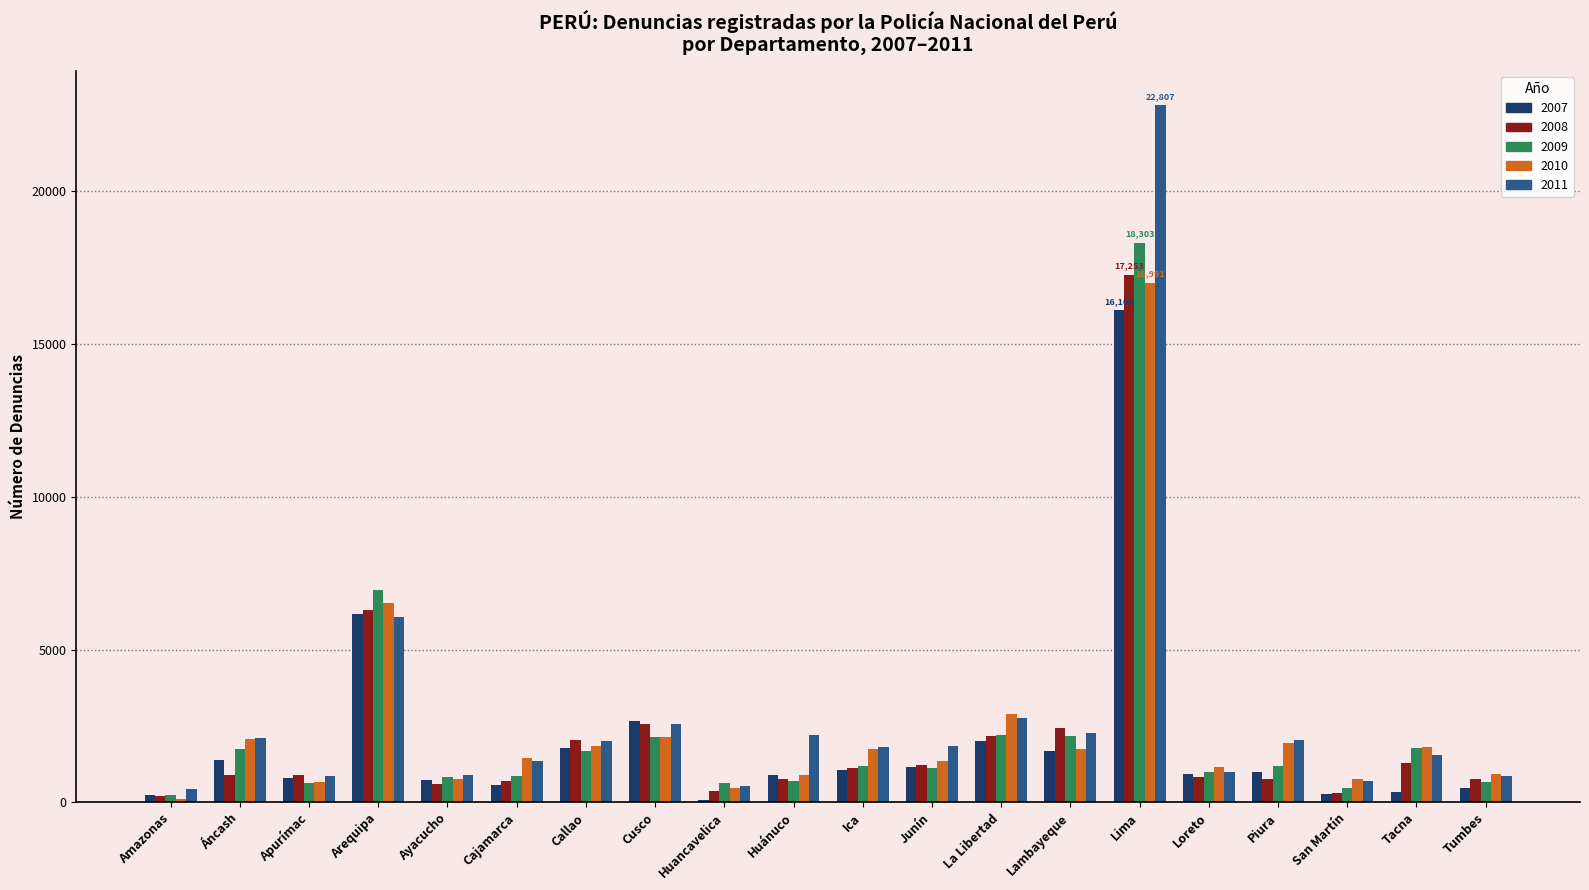

How many distinct data groups are displayed?

5